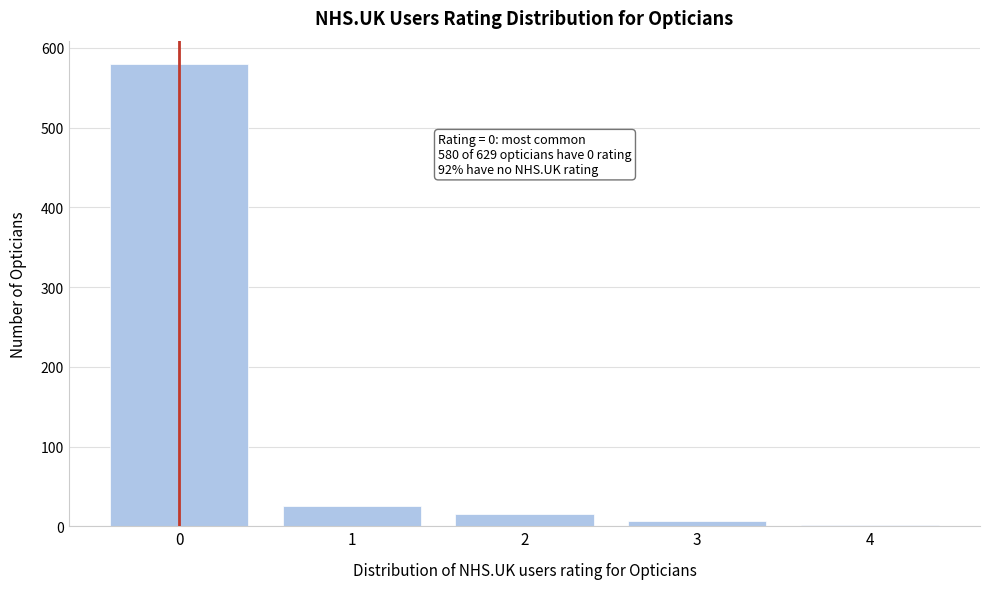

Reading left to right, extract all data points from this chart.

580	25	15	7	2